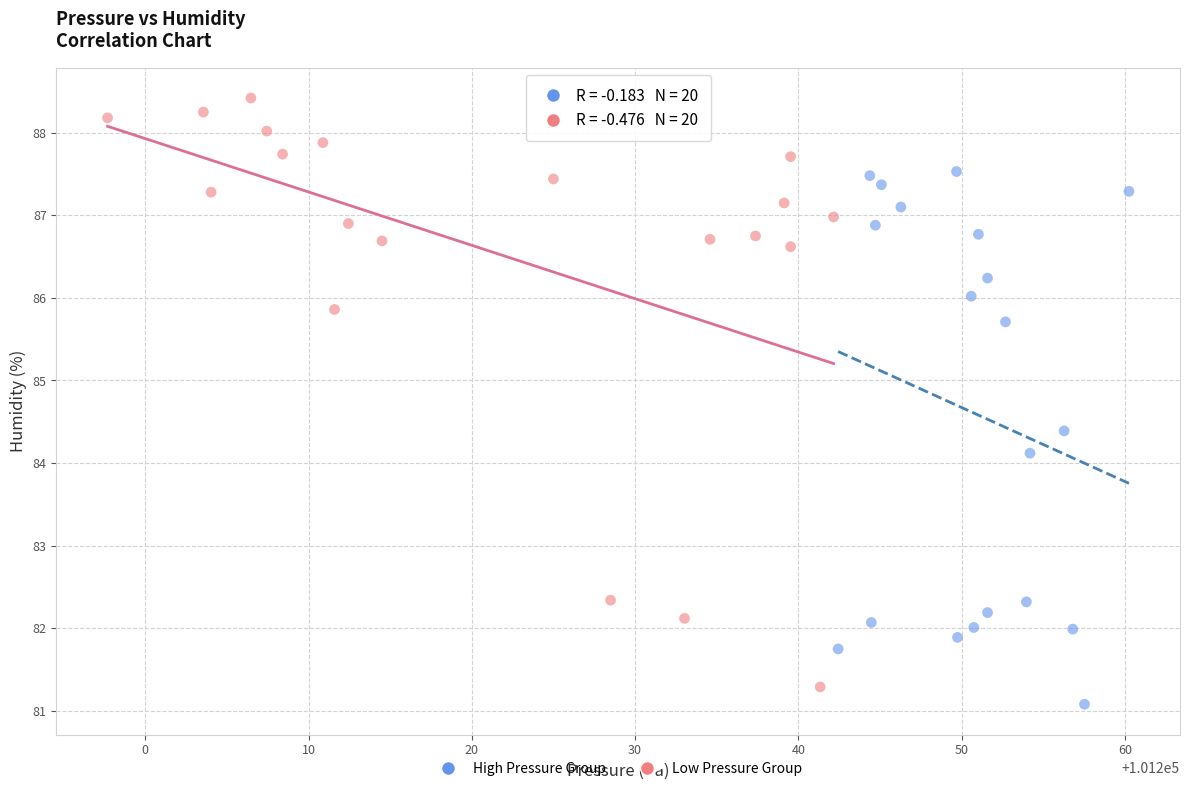

Which series has the widest spread of Y values?

Low Pressure Group